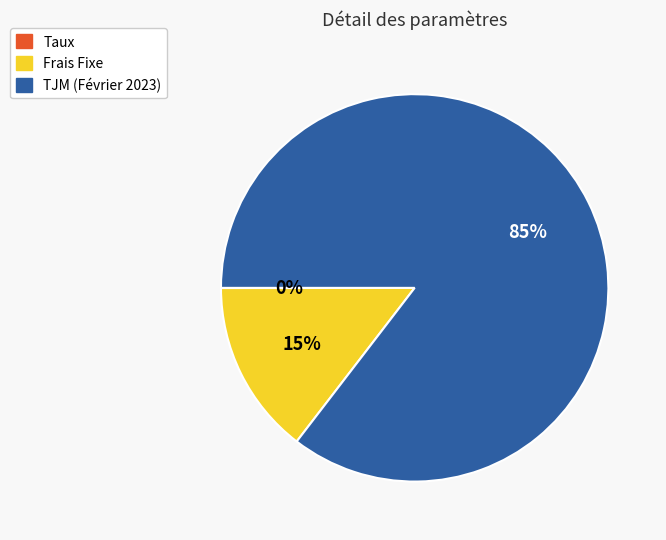

Is TJM (Février 2023) the majority of the pie?

Yes